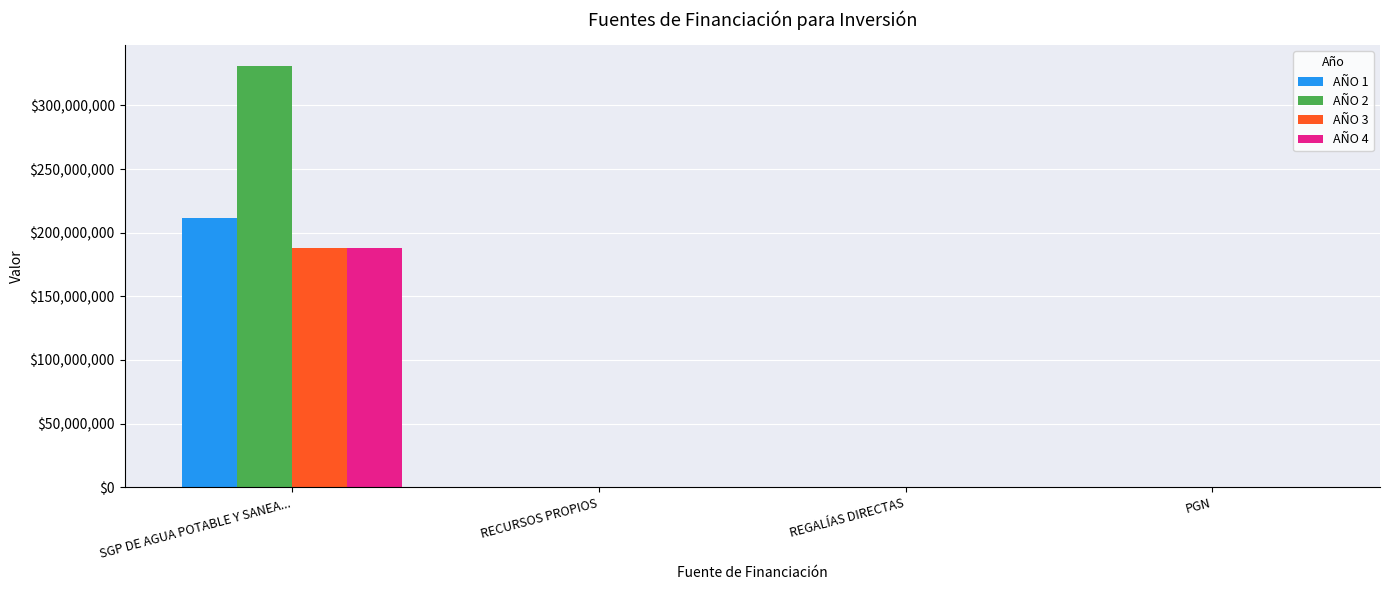

Between SGP DE AGUA POTABLE Y SANEA... and PGN, which series saw the biggest shift?

AÑO 2